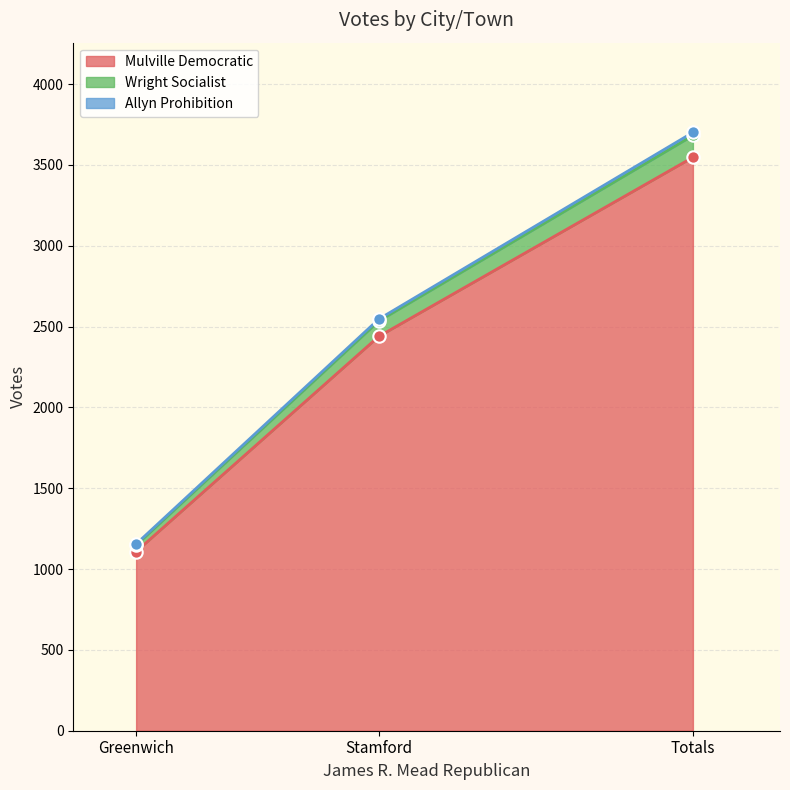

The Mulville Democratic series shows 1061 at Stamford. True or false?

False